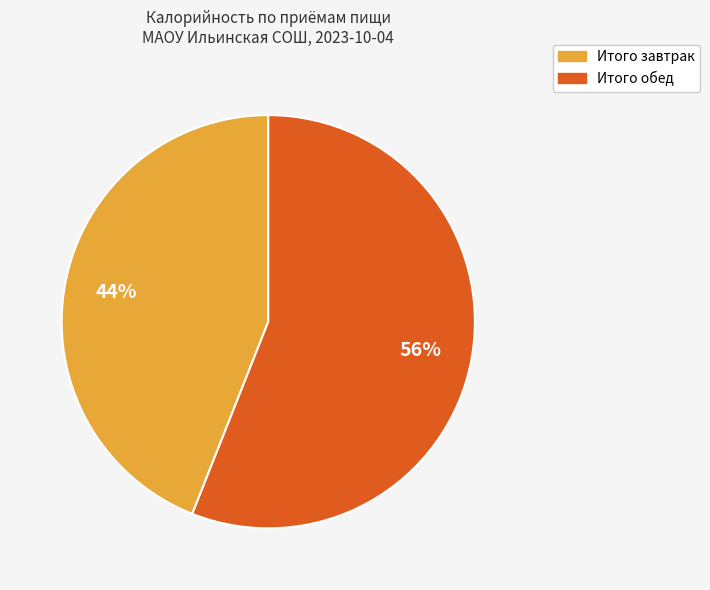

To the nearest percent, what is the difference between the largest and smallest slice percentages?

12%